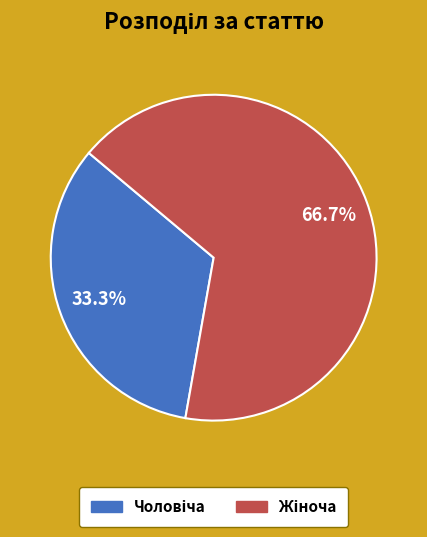

Does any single category account for the majority?

Yes